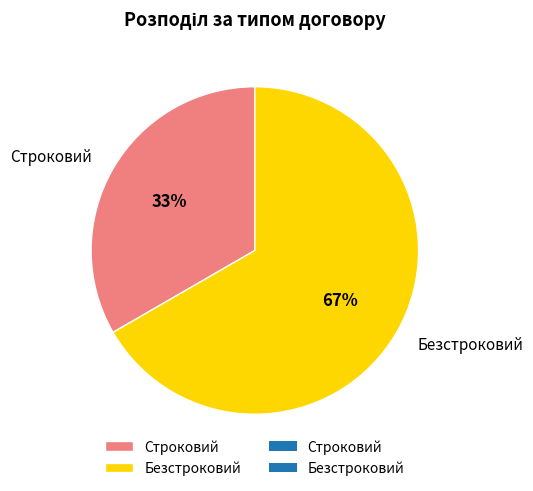

Is it true that Строковий is 23% of the pie?

False